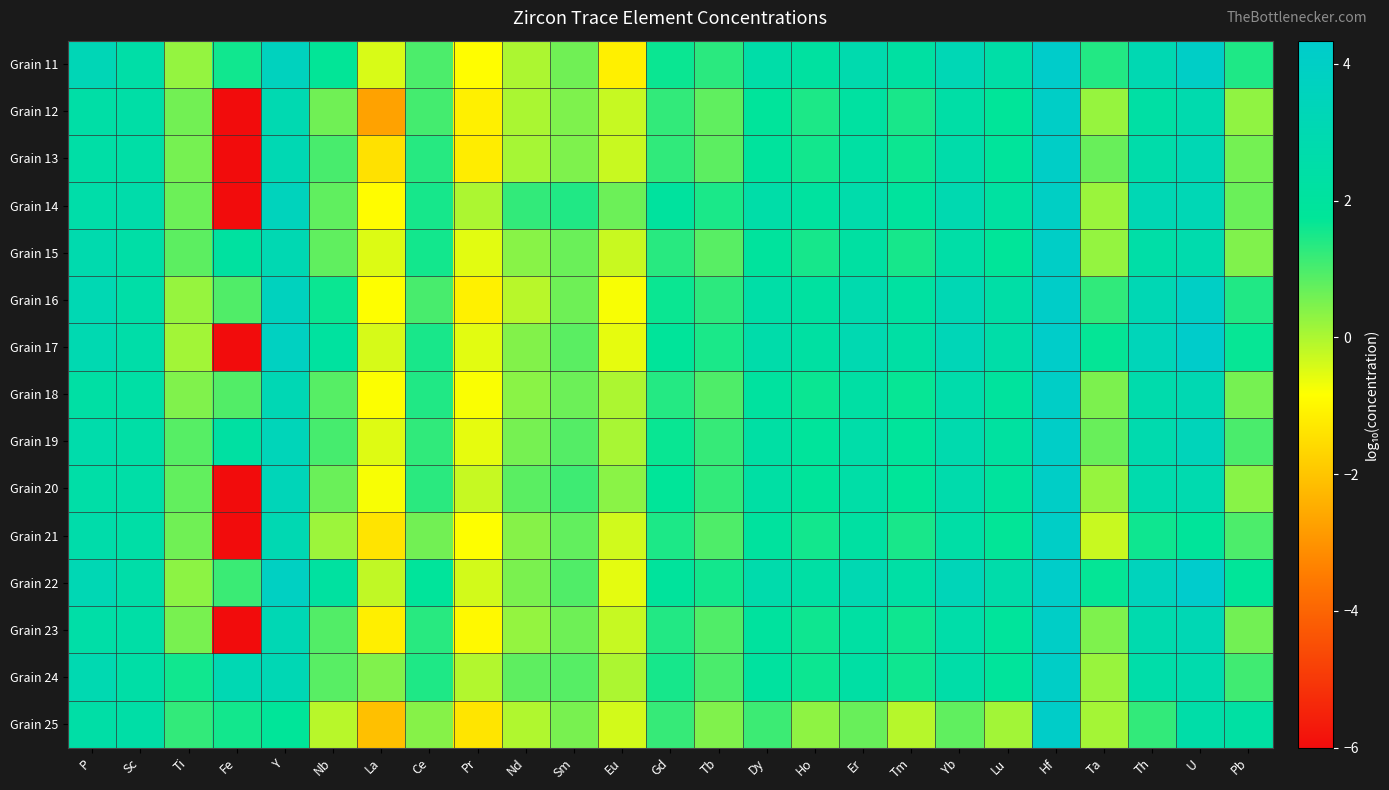

Rank the series by their maximum value, from lowest to highest.

Grain 14, Grain 20, Grain 15, Grain 24, Grain 21, Grain 12, Grain 23, Grain 13, Grain 18, Grain 19, Grain 25, Grain 16, Grain 11, Grain 17, Grain 22